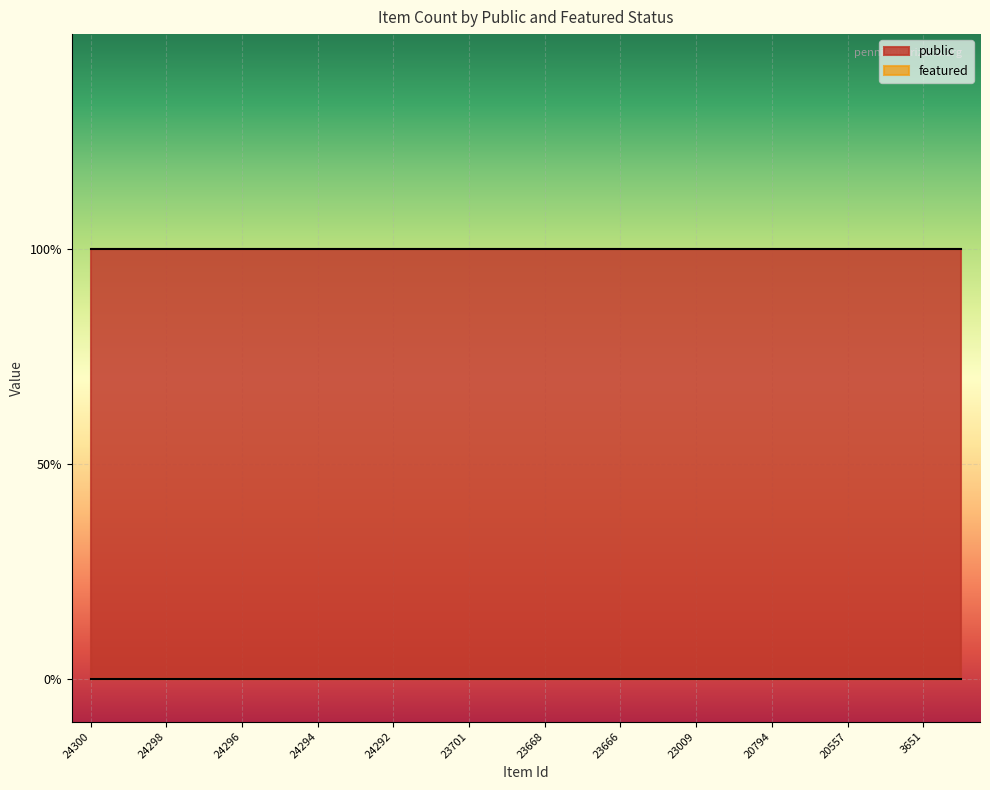

Reading right to left, what are all the values shown in this chart?

public: 1	1	1	1	1	1	1	1	1	1	1	1	1	1	1	1	1	1	1	1	1	1	1	1
featured: 0	0	0	0	0	0	0	0	0	0	0	0	0	0	0	0	0	0	0	0	0	0	0	0